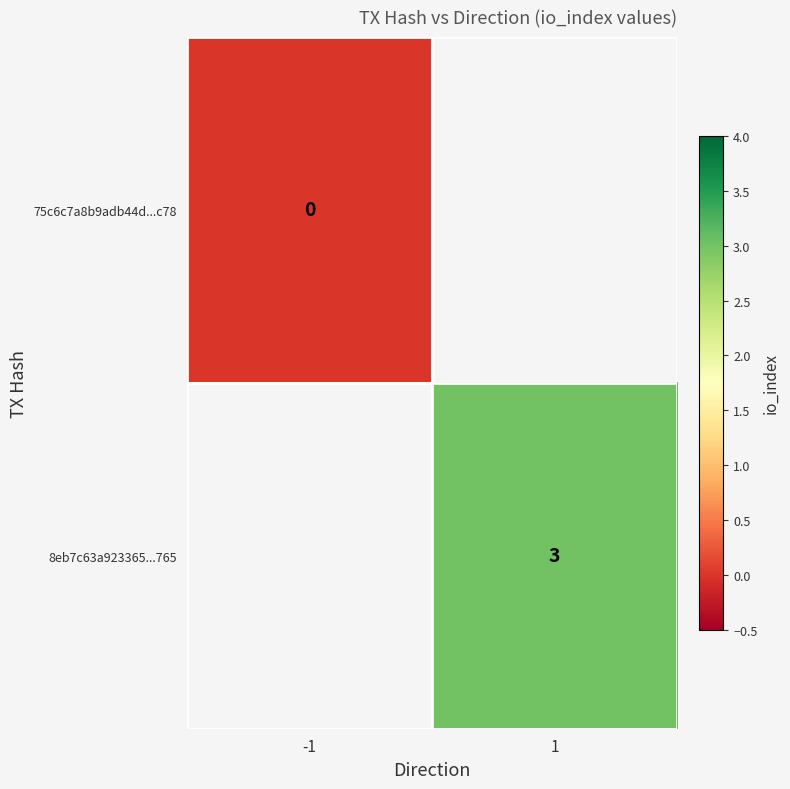

Is it true that 8eb7c63a923365...765 equals 3 at 1?

True